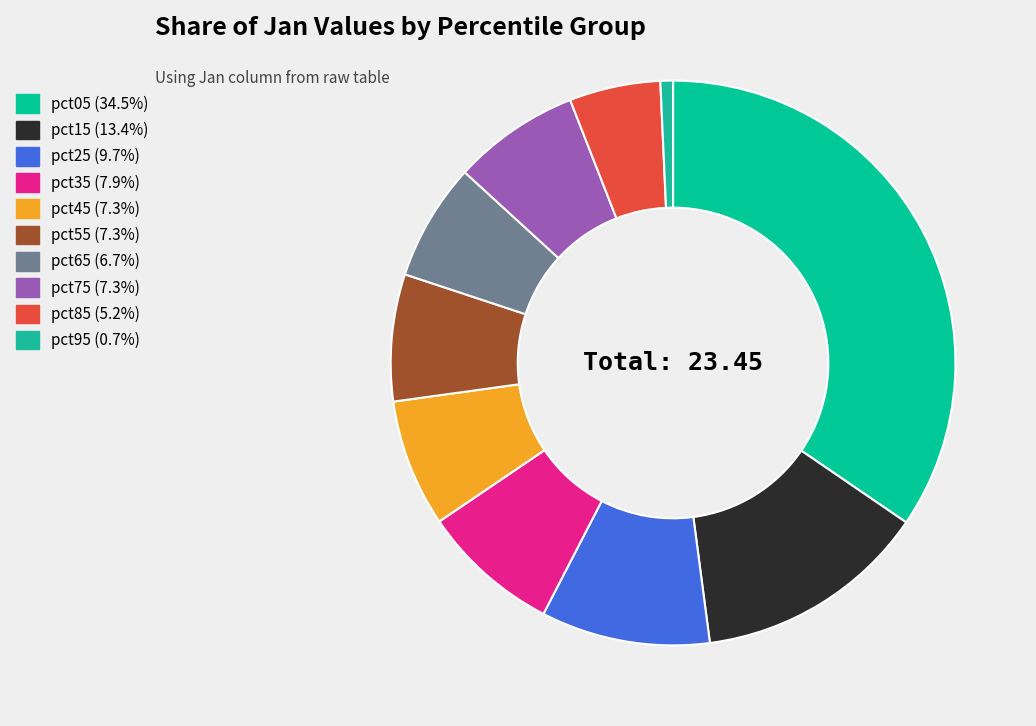

Count the number of slices in the pie.

10